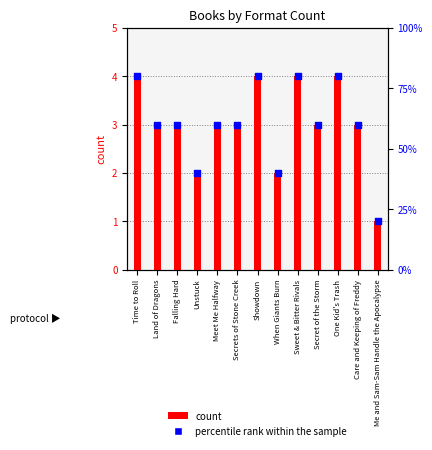

At which category is the sum across all series the highest?

Time to Roll